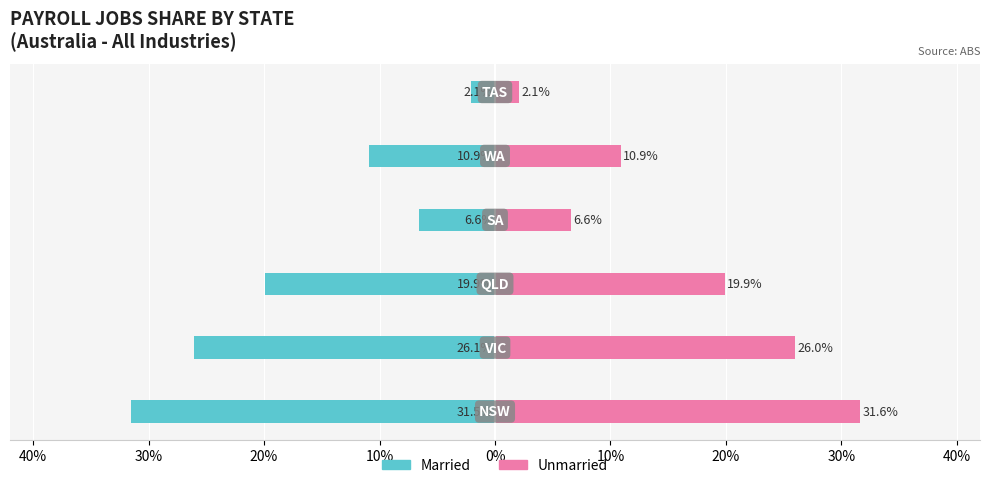

Reading left to right, what are all the values shown in this chart?

Married: -0.3	-0.3	-0.2	-0.1	-0.1	-0.0
Unmarried: 0.3	0.3	0.2	0.1	0.1	0.0